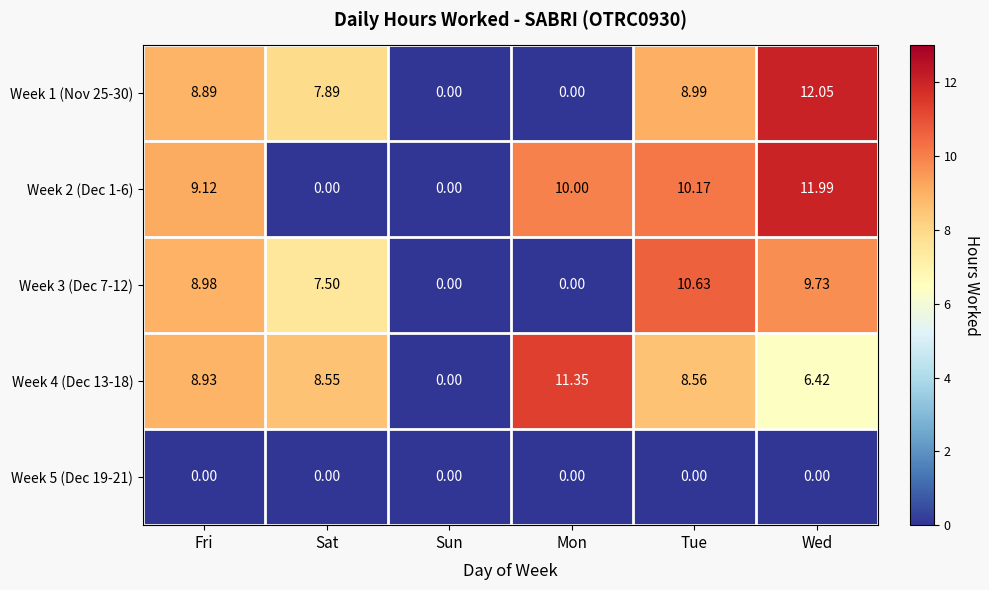

List the labels in order of Week 4 (Dec 13-18) value, largest first.

Mon, Fri, Tue, Sat, Wed, Sun